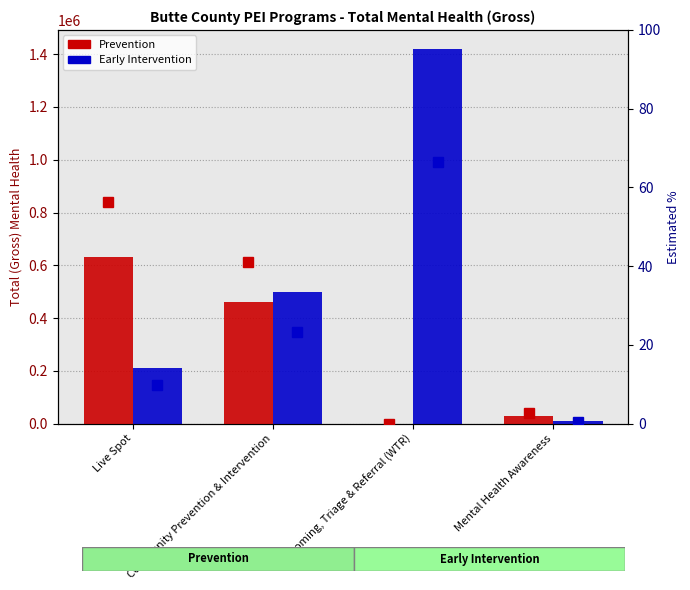

What is the sum of the % Prevention values at Live Spot and Welcoming, Triage & Referral (WTR)?

56.2